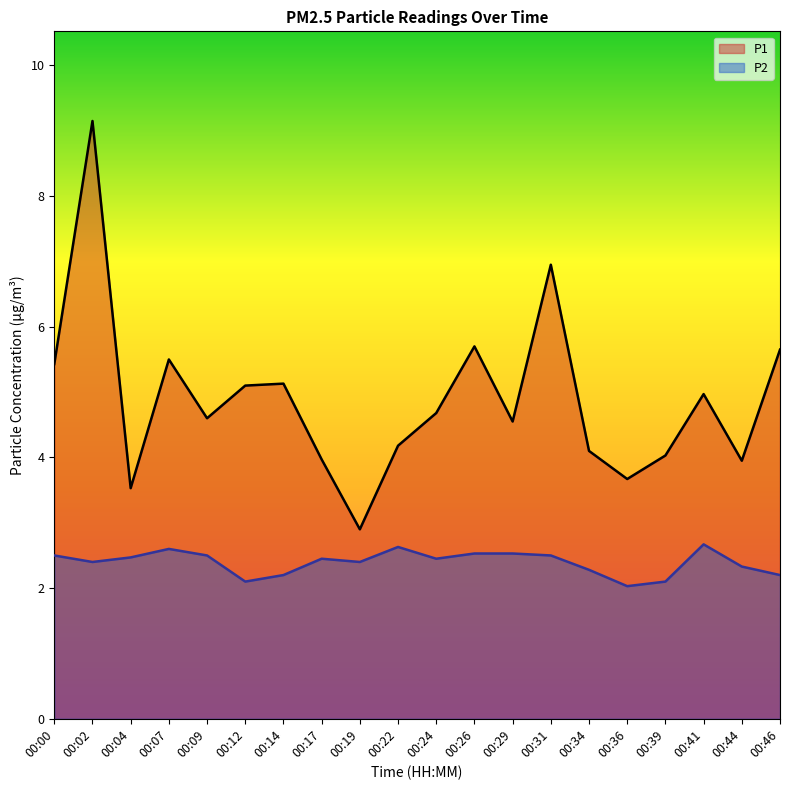

Where is the first local minimum for P1?

00:04